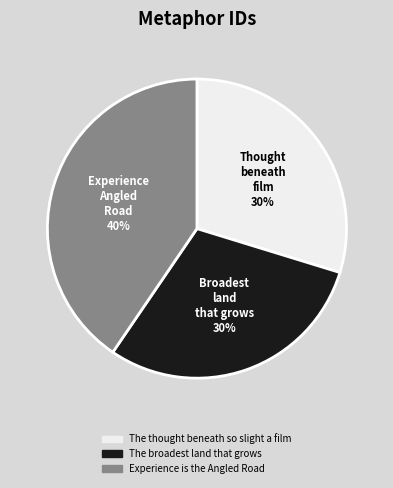

To the nearest percent, what portion does Broadest land that grows represent?

30%